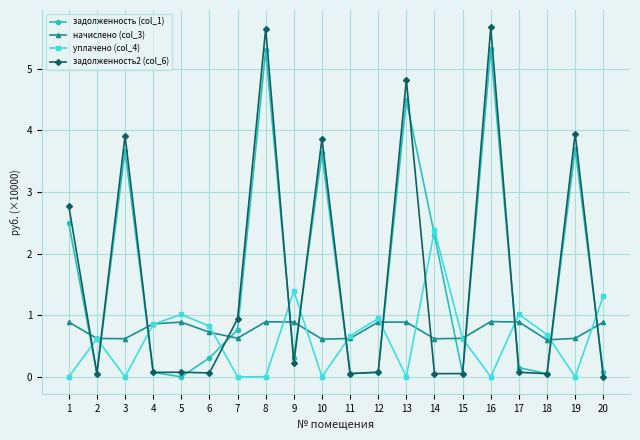

Where do задолженность2 (col_6) and начислено (col_3) first cross each other?

1 and 2